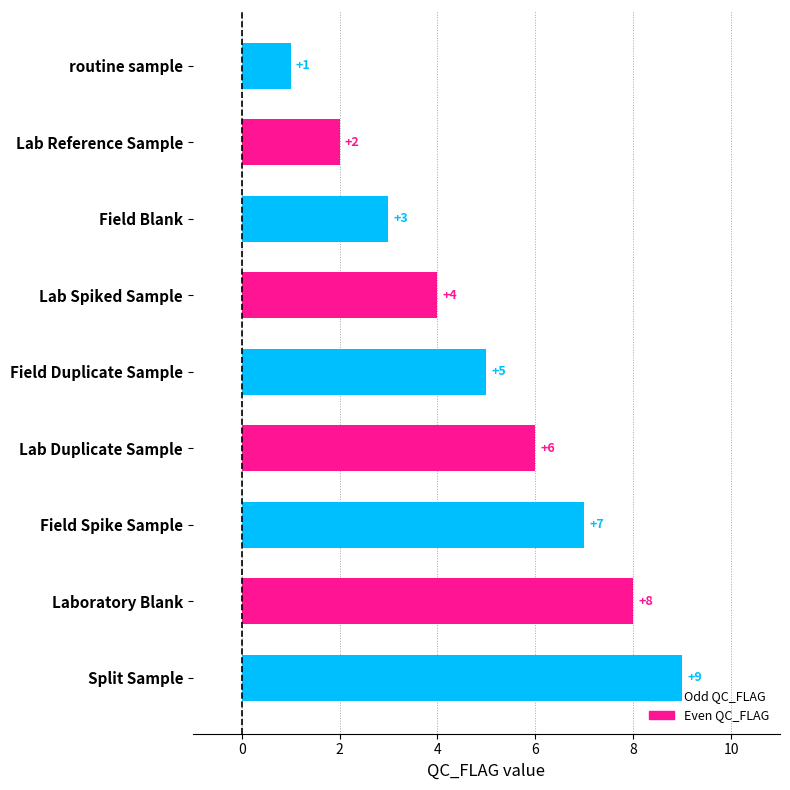

Rank the categories by value from lowest to highest.

routine sample, Lab Reference Sample, Field Blank, Lab Spiked Sample, Field Duplicate Sample, Lab Duplicate Sample, Field Spike Sample, Laboratory Blank, Split Sample